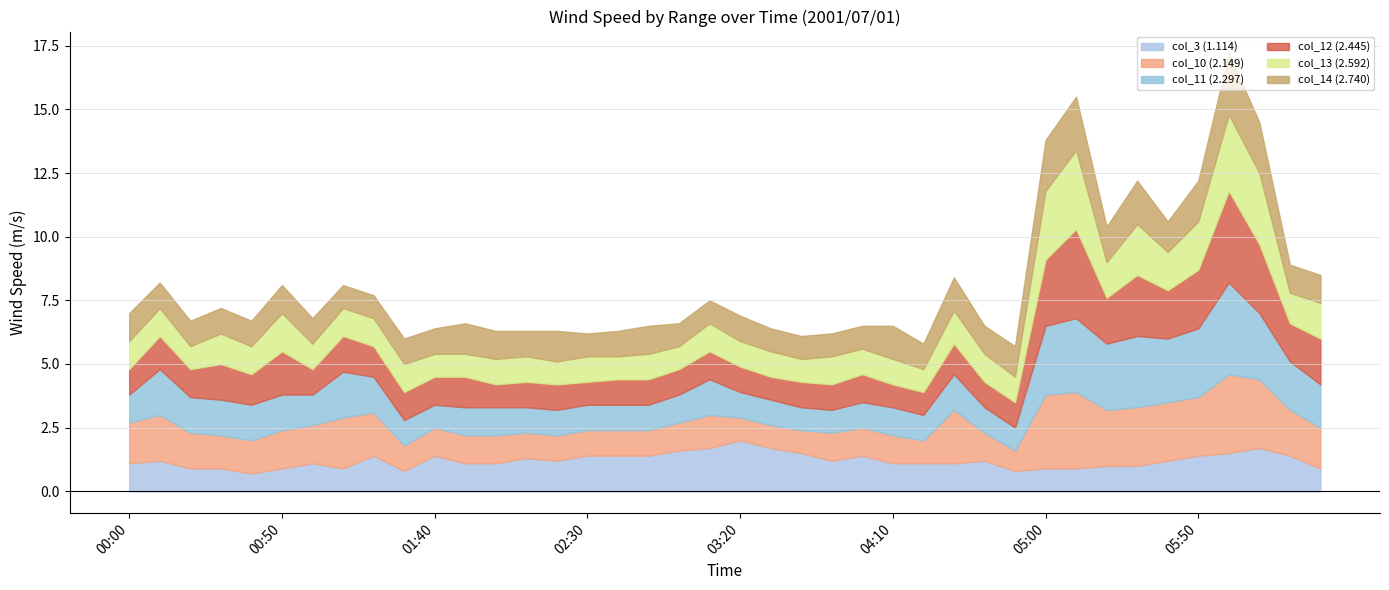

Where do col_10 (2.149) and col_13 (2.592) first cross each other?

01:20 and 01:30